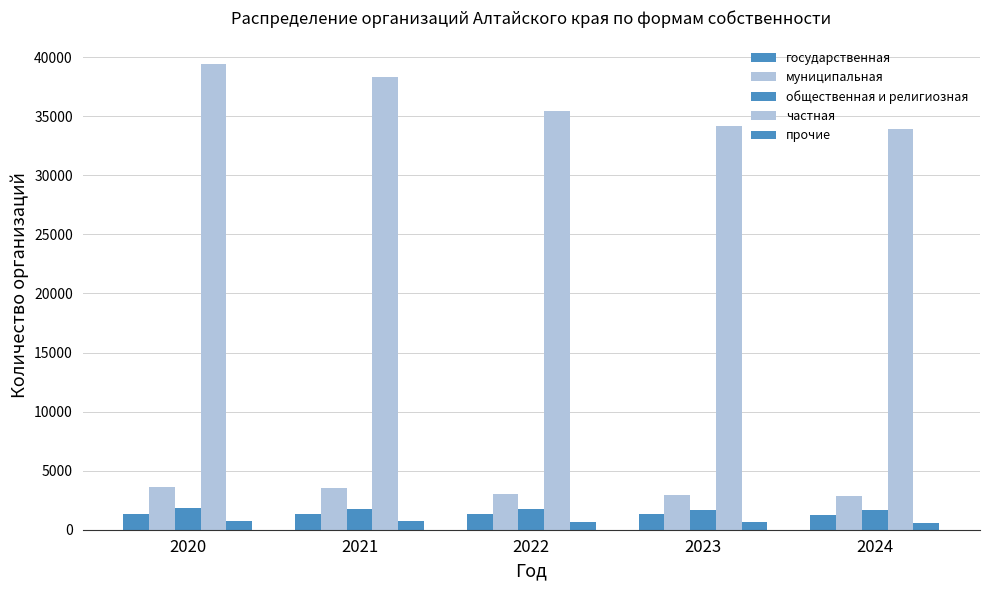

Where is государственная nearest to the value 1301?

2023